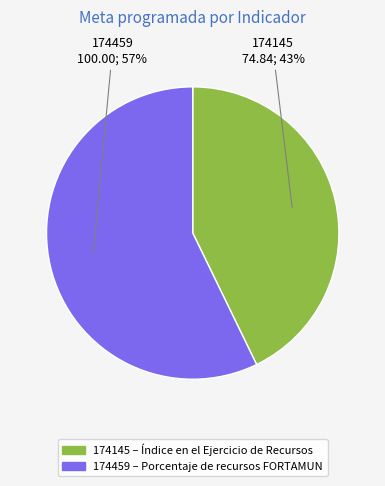

Is the sum of 174145 and 174459 greater than half?

Yes